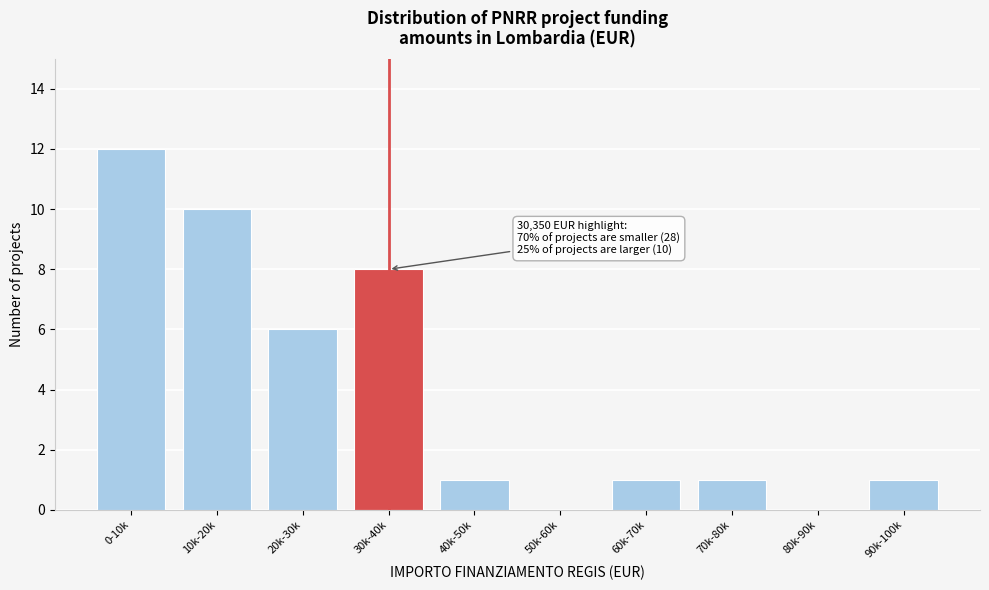

Reading right to left, transcribe all the data shown in this chart.

90k-100k=1	80k-90k=0	70k-80k=1	60k-70k=1	50k-60k=0	40k-50k=1	30k-40k=8	20k-30k=6	10k-20k=10	0-10k=12